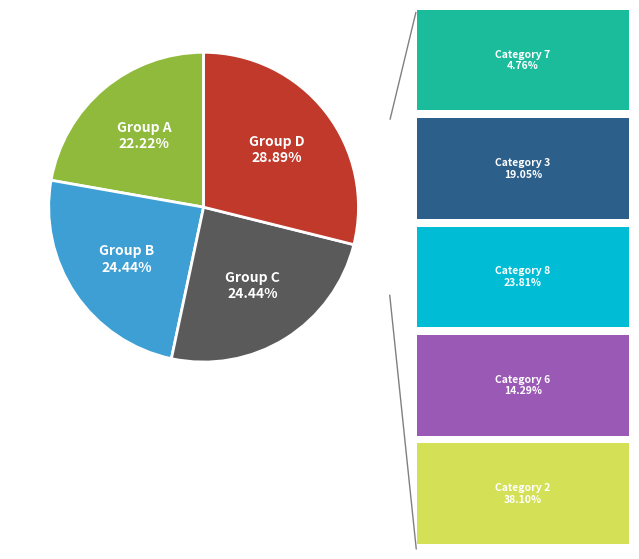

Is there any slice that represents more than half of the pie?

No